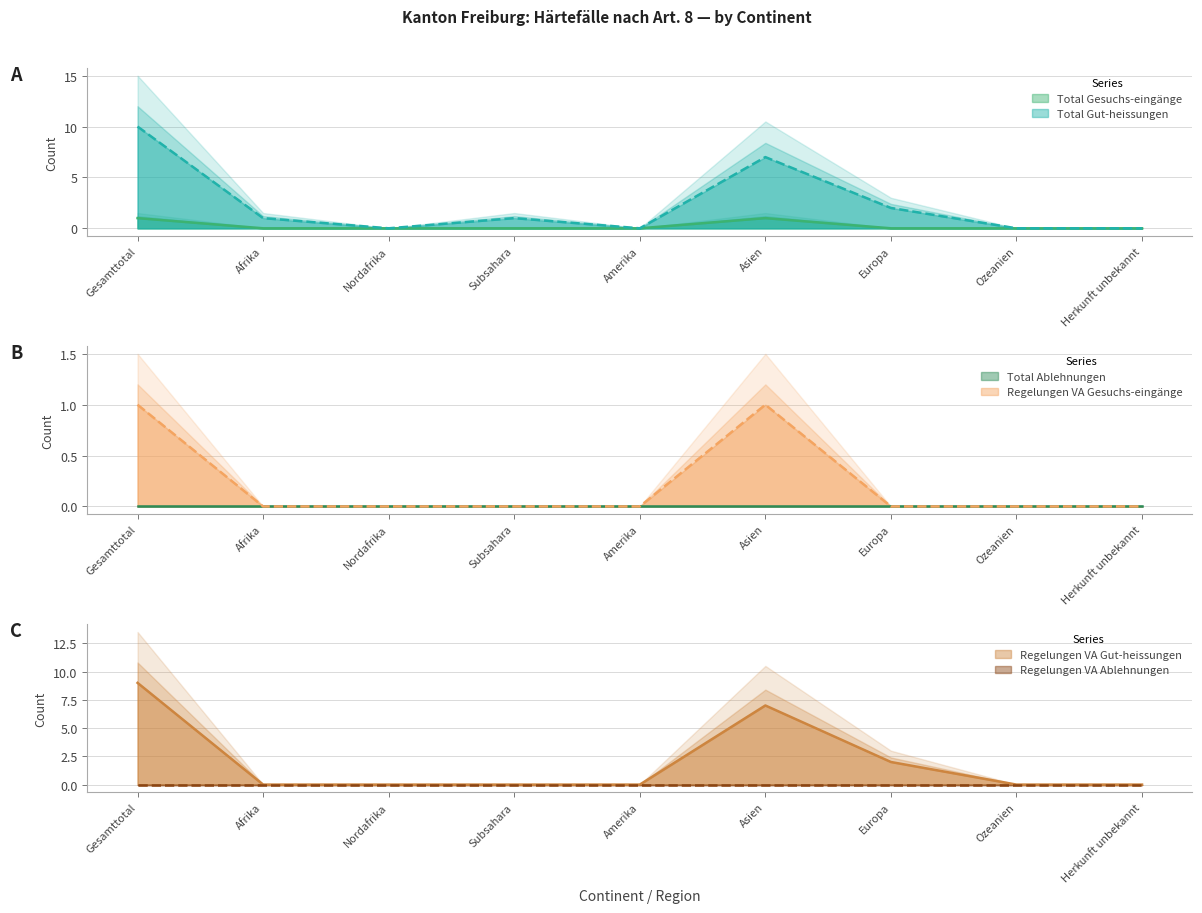

At which label does Regelungen VA Gesuchs-eingänge reach its minimum?

Afrika